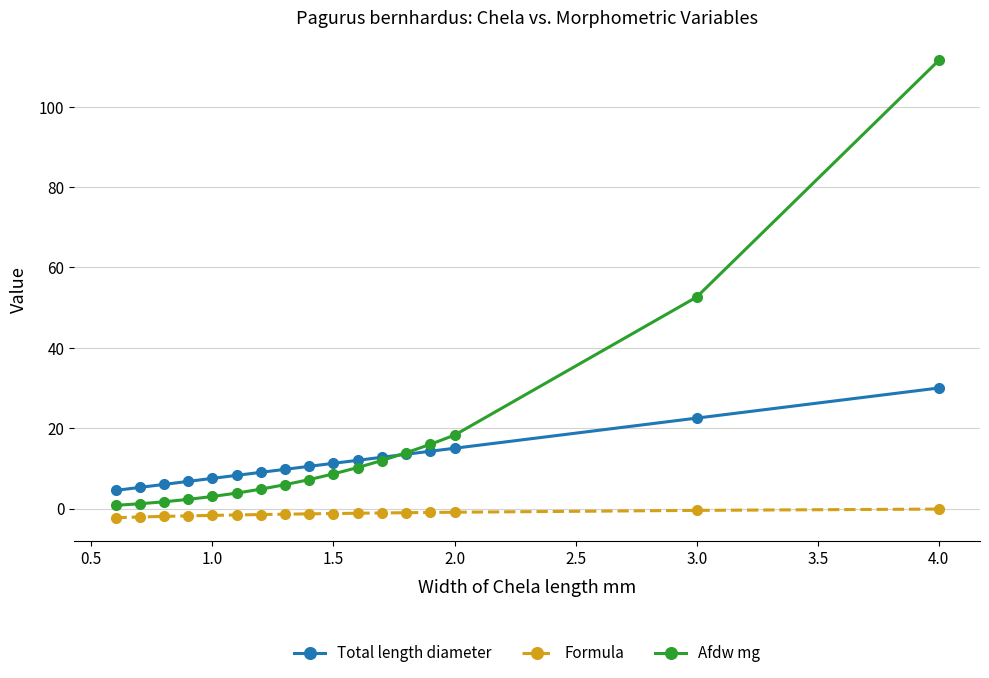

Rank the series by their maximum value, from highest to lowest.

Afdw mg, Total length diameter, Formula